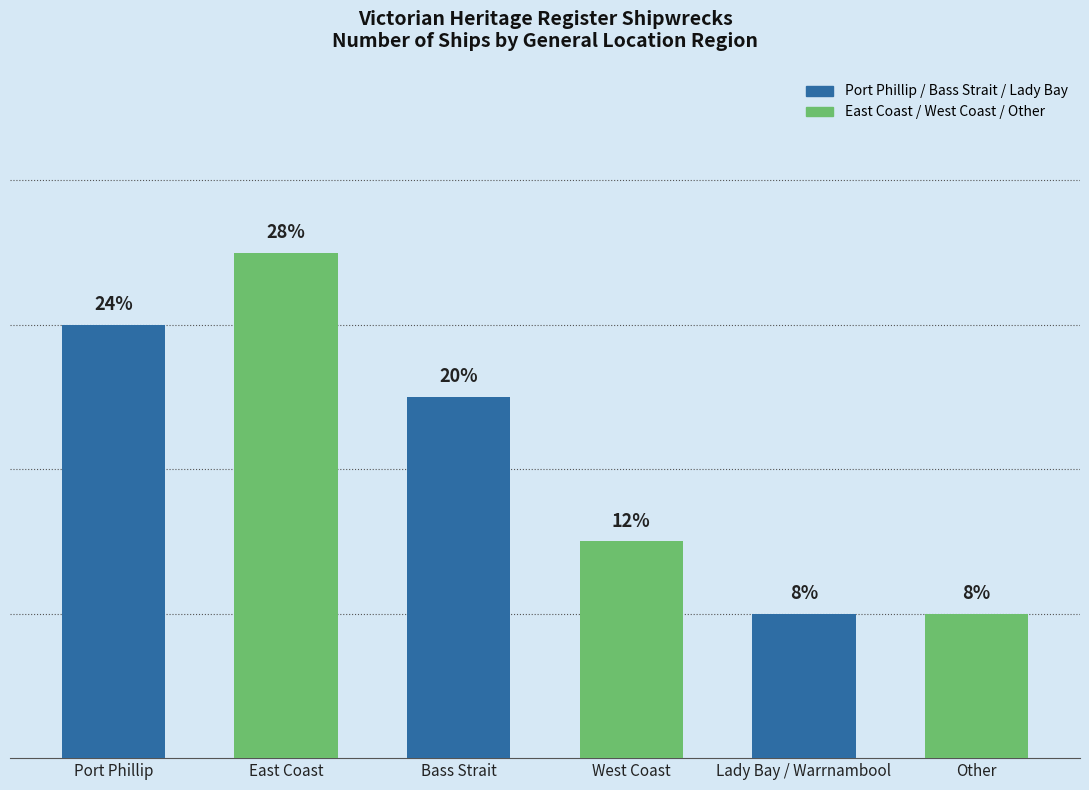

Is it true that the value at East Coast is 7?

True